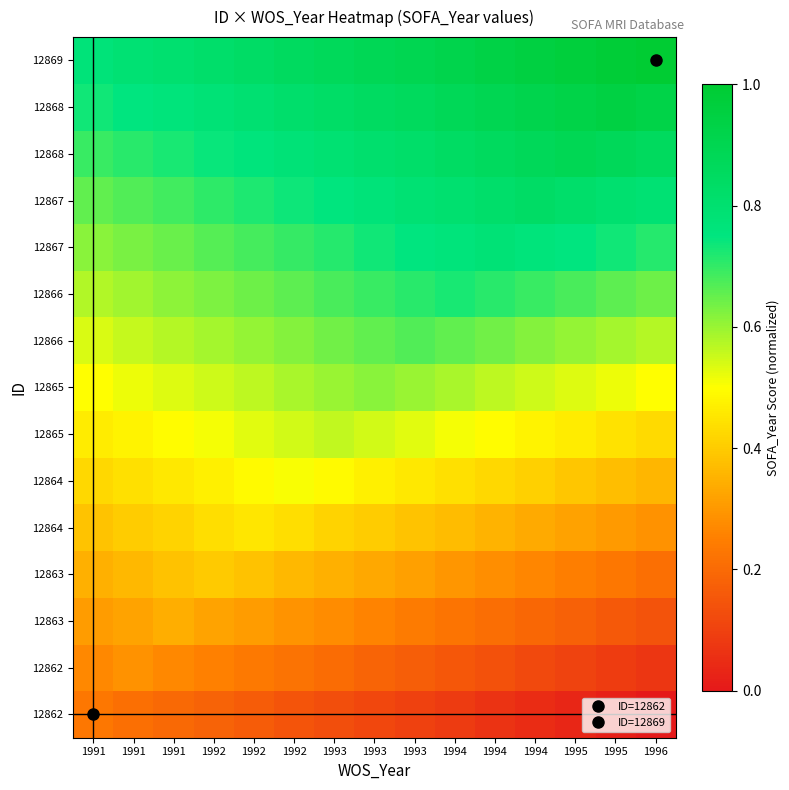

At how many categories does at least one series exceed 0?

15